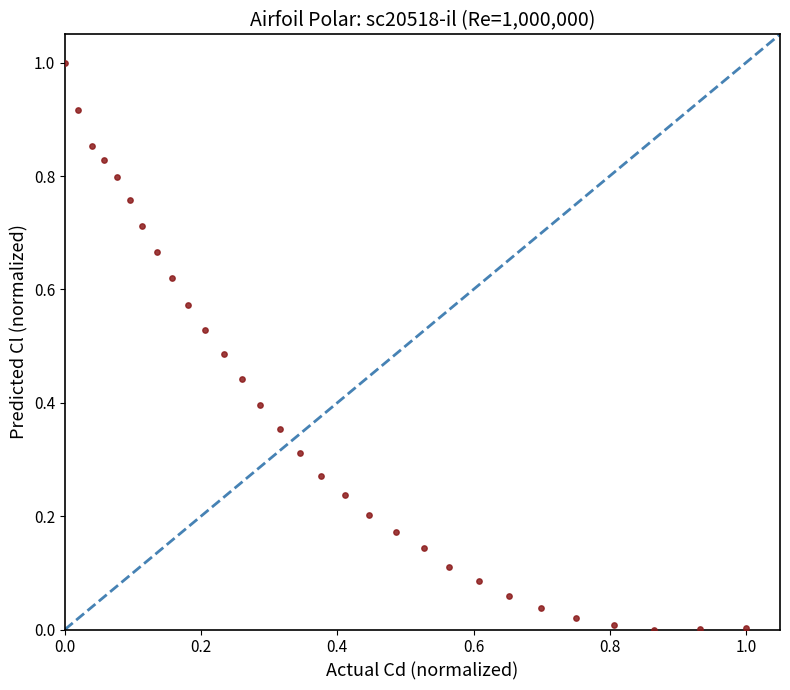

What is the range of X values (max minus min)?

1.0